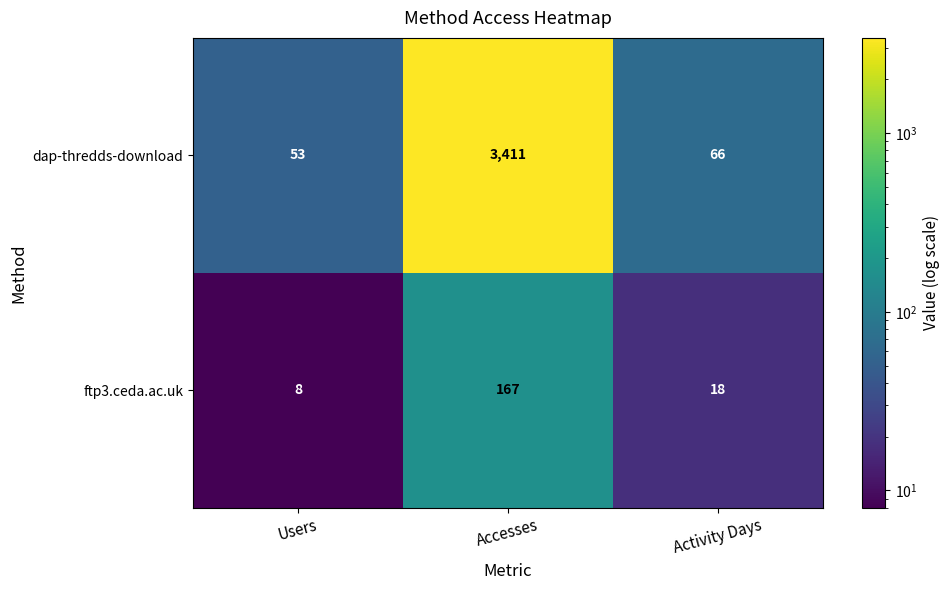

Rank the series by their maximum value, from highest to lowest.

dap-thredds-download, ftp3.ceda.ac.uk